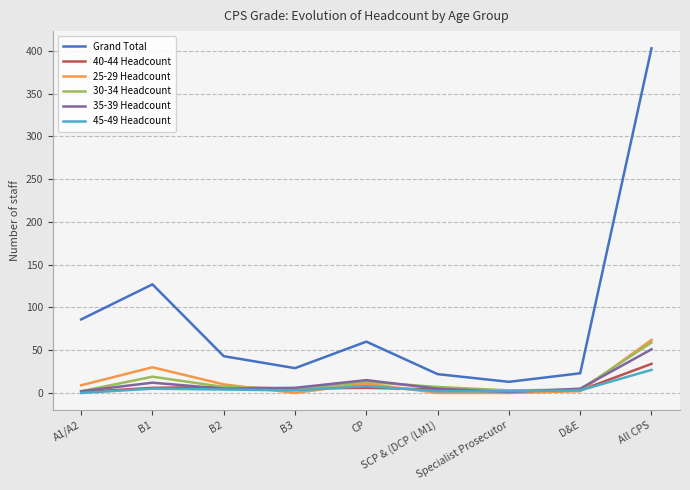

At which label does Grand Total reach its minimum?

Specialist Prosecutor